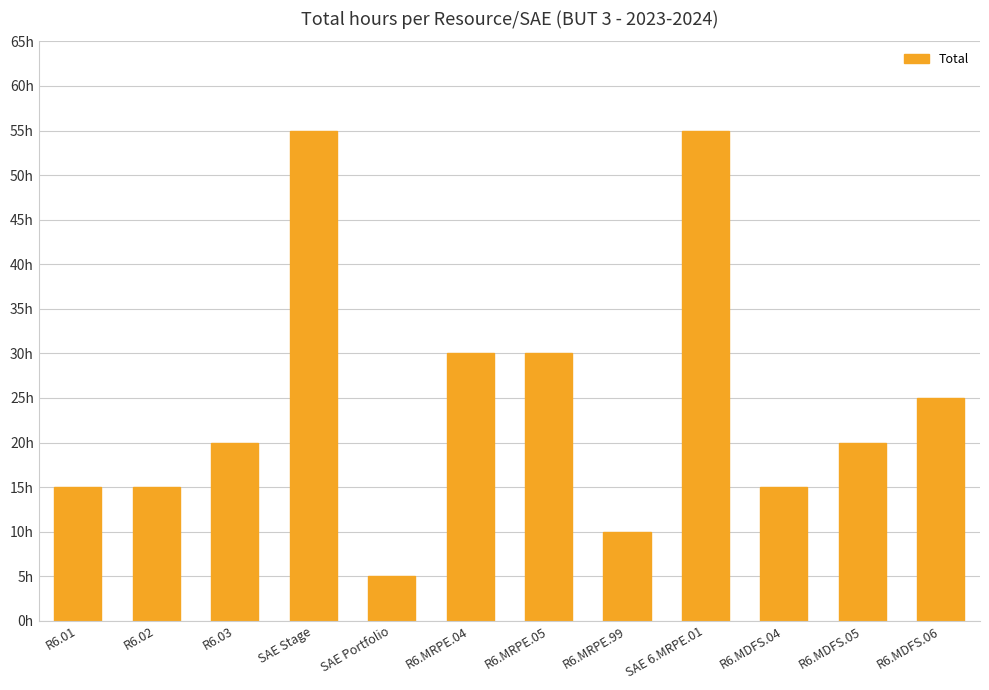

Does the chart contain any negative values?

No